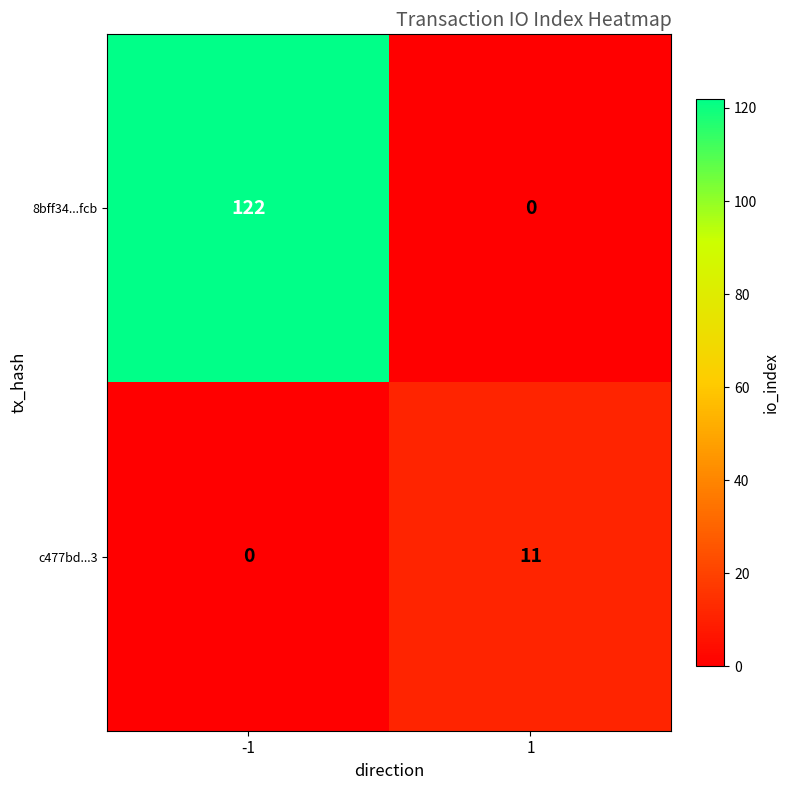

Read the 8bff34...fcb value at -1.

122